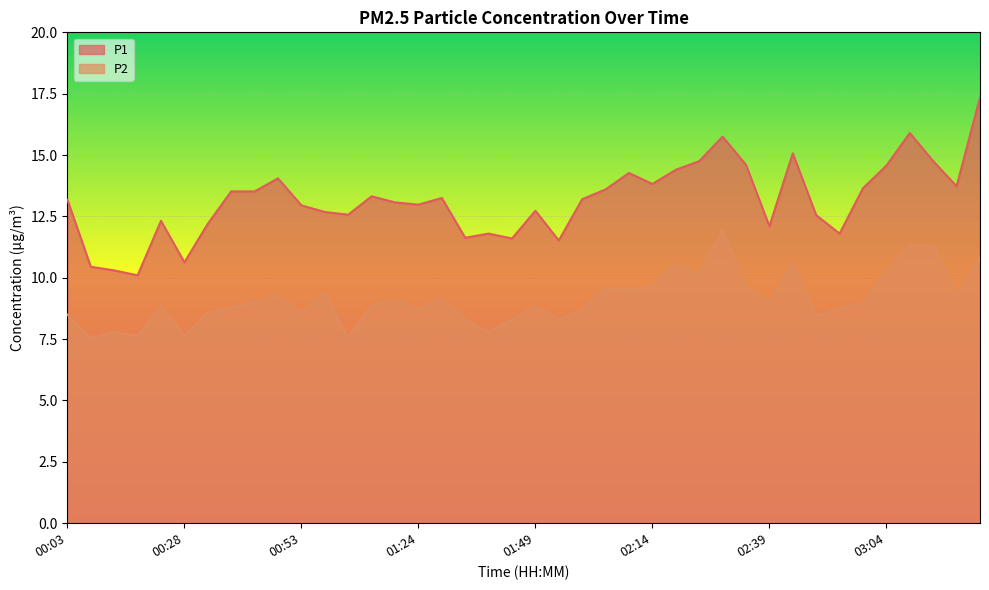

True or false: P2 and P1 intersect in this chart.

False